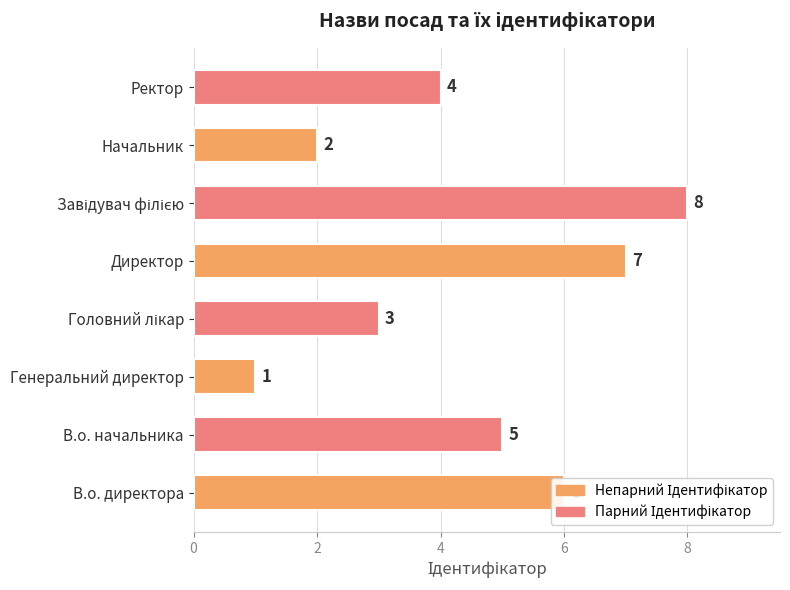

True or false: the data shows 2 at Генеральний директор.

False